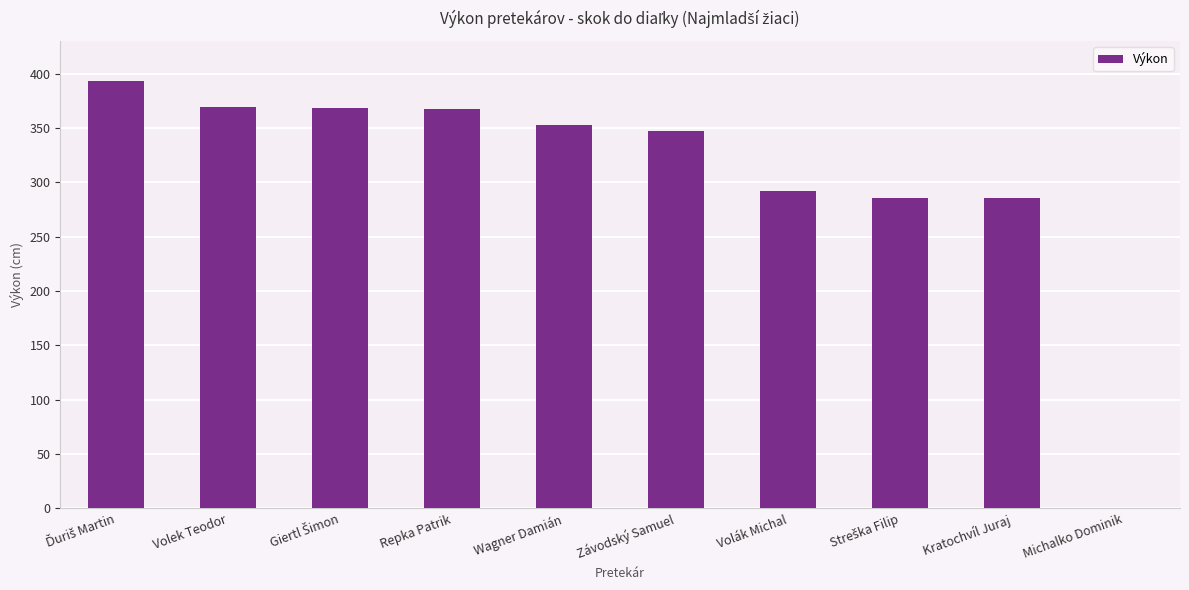

What is the maximum value shown in the chart?

393